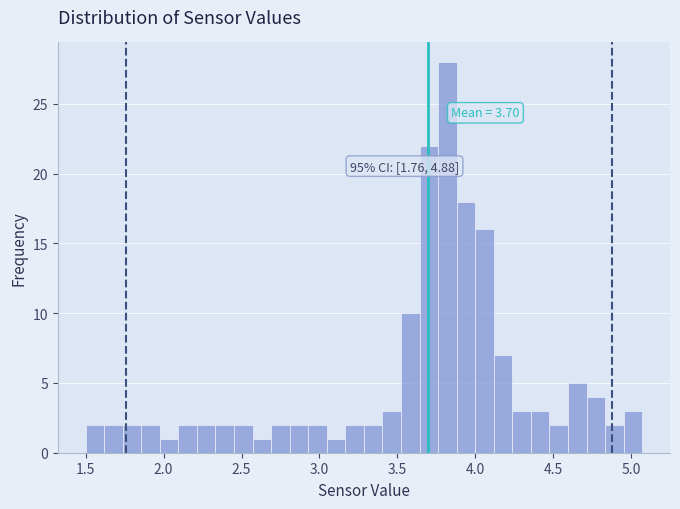

Read against the x-axis, roughly where is the centre of the tallest bar?

3.80